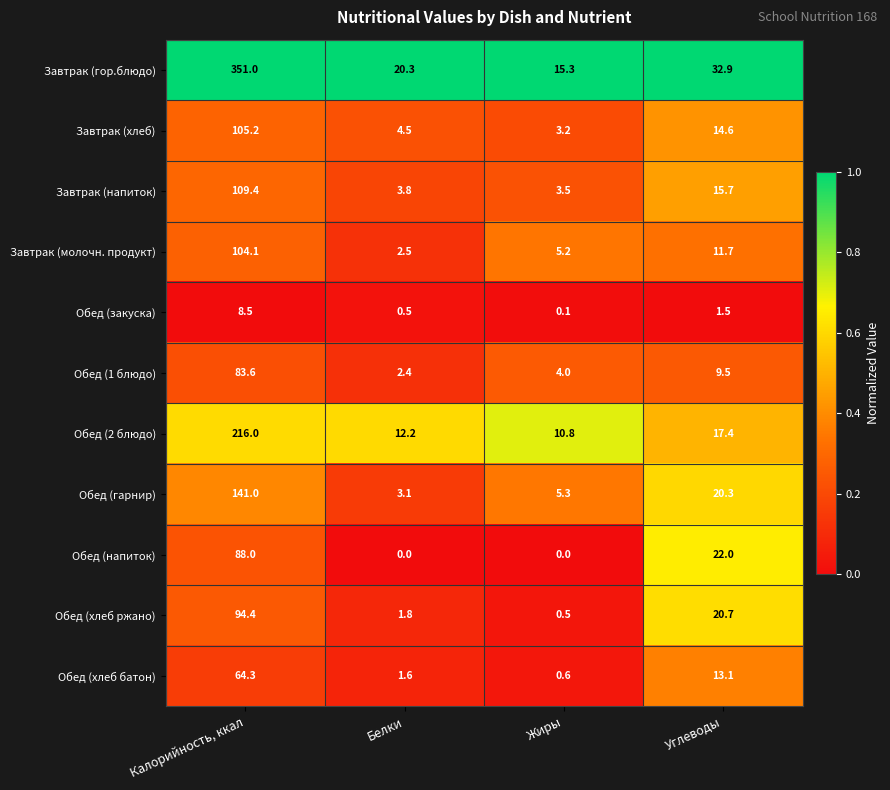

Which series has the largest total across all categories?

Завтрак (гор.блюдо)